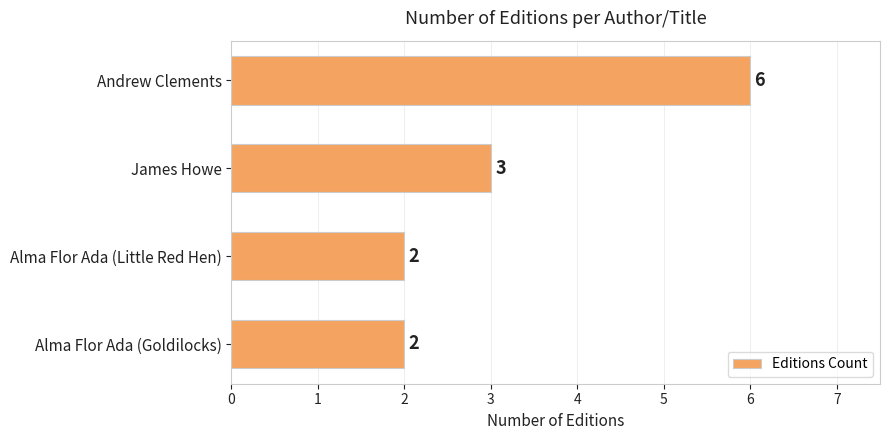

How many data points does each series have?

4